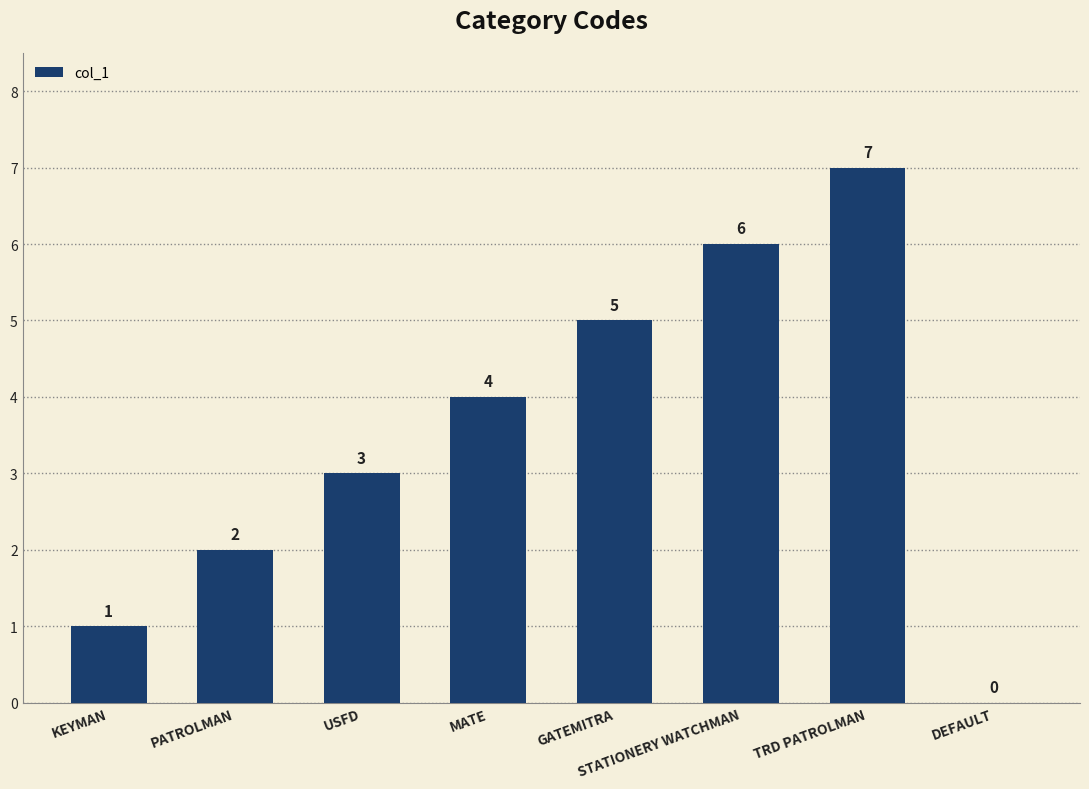

Reading right to left, what are all the values shown in this chart?

DEFAULT=0	TRD PATROLMAN=7	STATIONERY WATCHMAN=6	GATEMITRA=5	MATE=4	USFD=3	PATROLMAN=2	KEYMAN=1